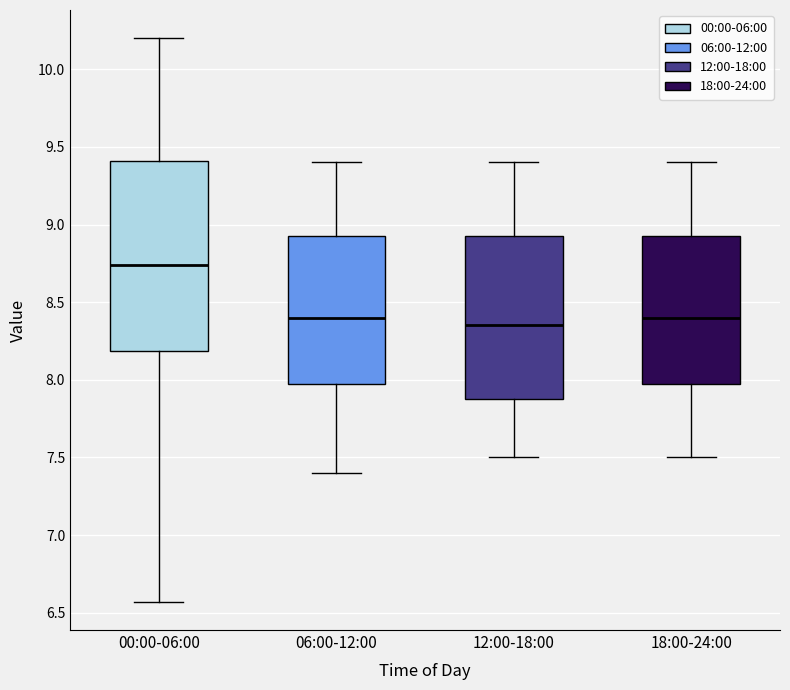

Reading left to right, transcribe this box plot: for each box, give where its median line is, the range the box spans, and where its two whiskers end, as read against the y-axis. The values are not printed on the chart, so give them approximately, as read against the axis.

00:00-06:00: median 8.75, box 8.20 to 9.40, whiskers 6.55 to 10.20
06:00-12:00: median 8.40, box 8.00 to 8.95, whiskers 7.40 to 9.40
12:00-18:00: median 8.35, box 7.90 to 8.95, whiskers 7.50 to 9.40
18:00-24:00: median 8.40, box 8.00 to 8.95, whiskers 7.50 to 9.40